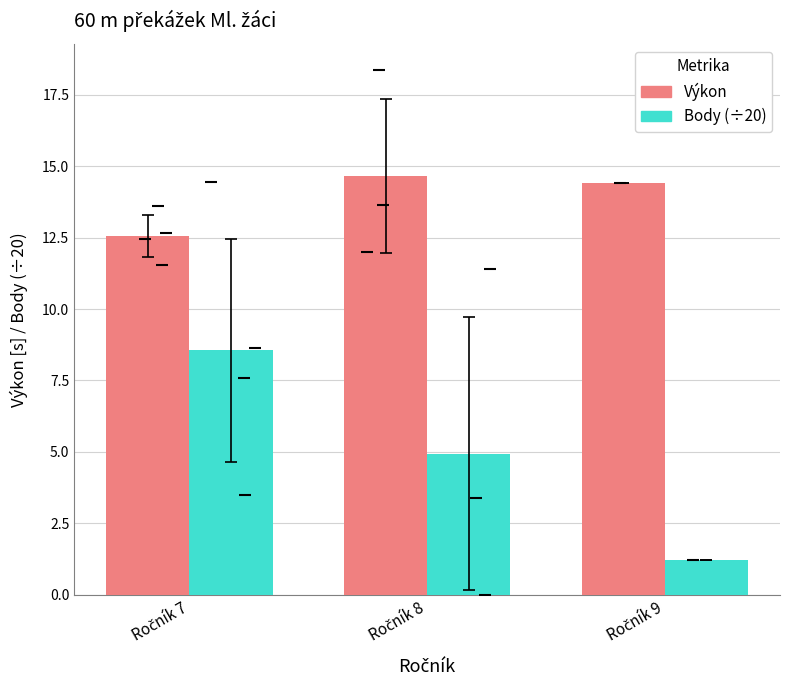

What is the total value across all series at Ročník 7?

21.1